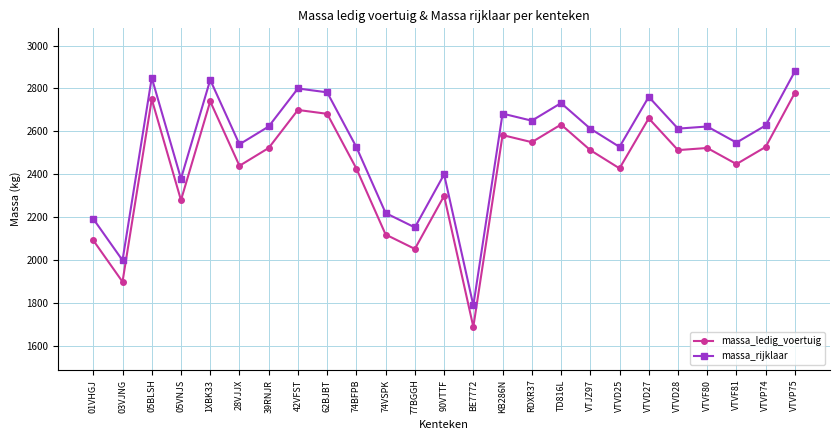

What is the sum of the massa_ledig_voertuig values at VTVD25 and 05VNJS?

4708